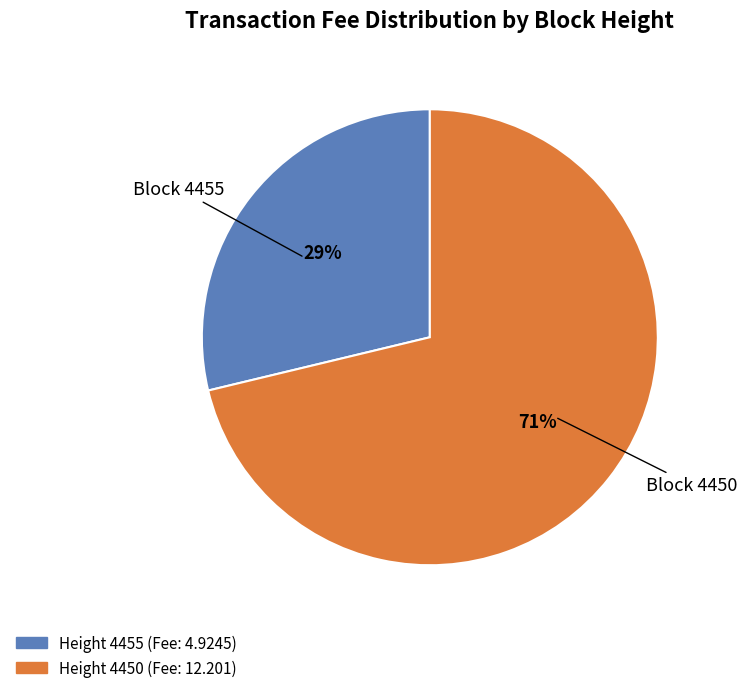

To the nearest percent, what is the average slice percentage?

50%